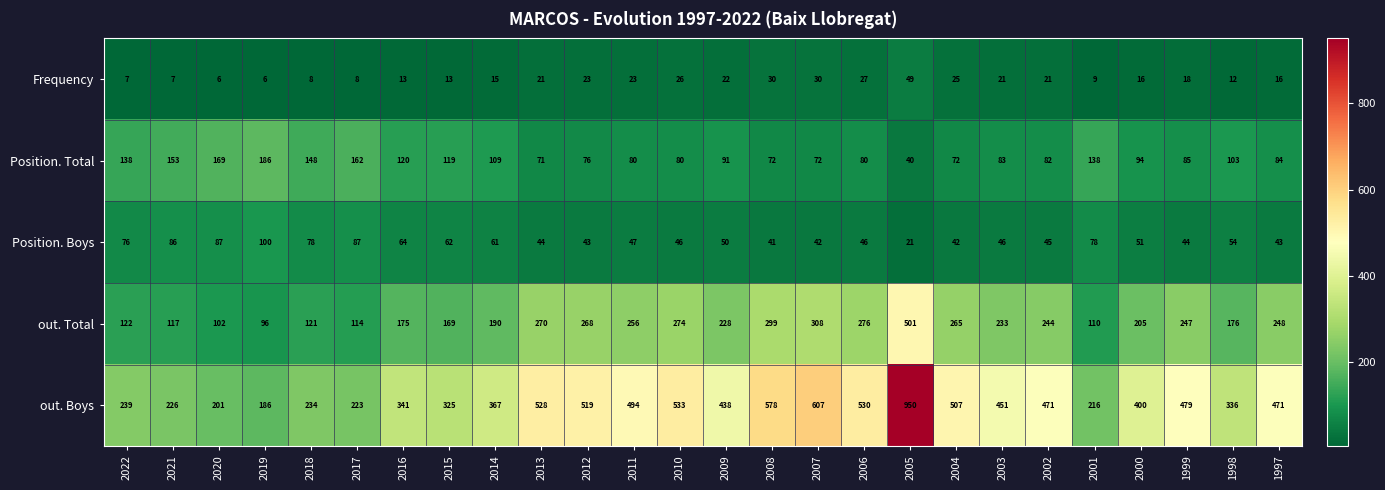

What is the sum of the out. Boys values at 2018 and 2014?

601